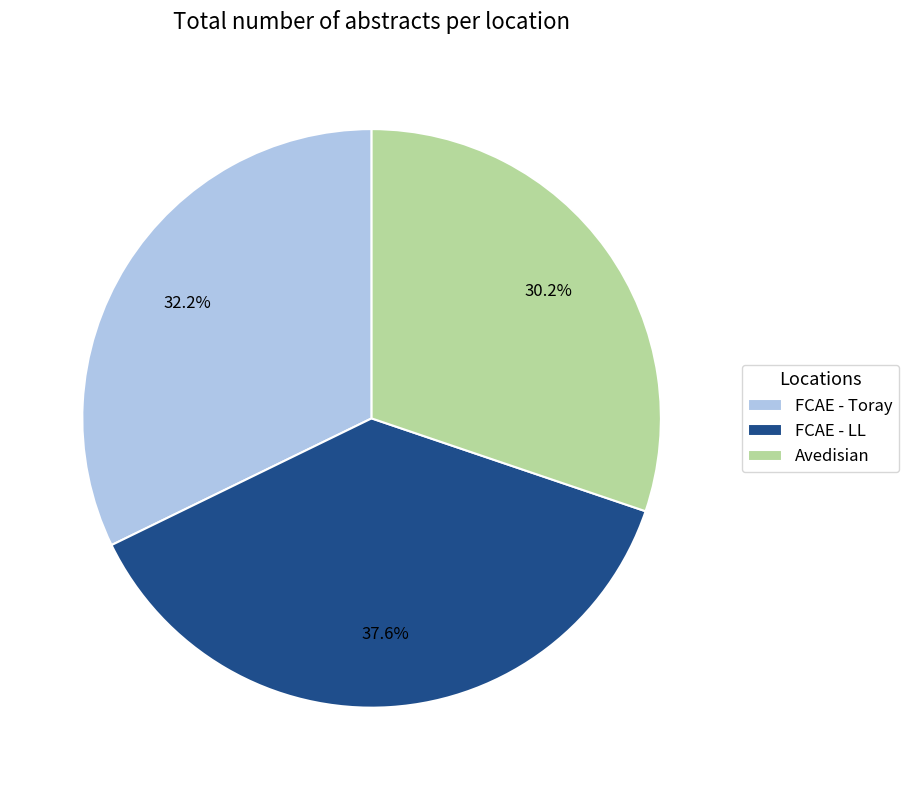

What is the largest slice in the pie chart?

FCAE - LL